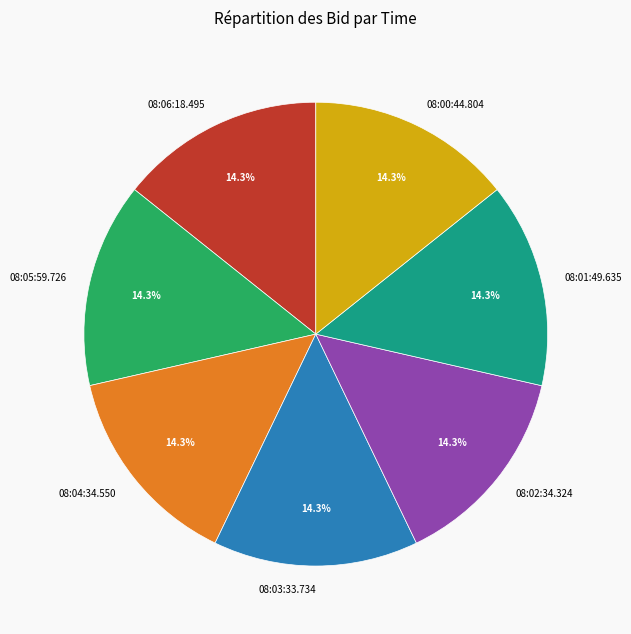

Do 08:05:59.726 and 08:04:34.550 together represent more than half of the pie?

No